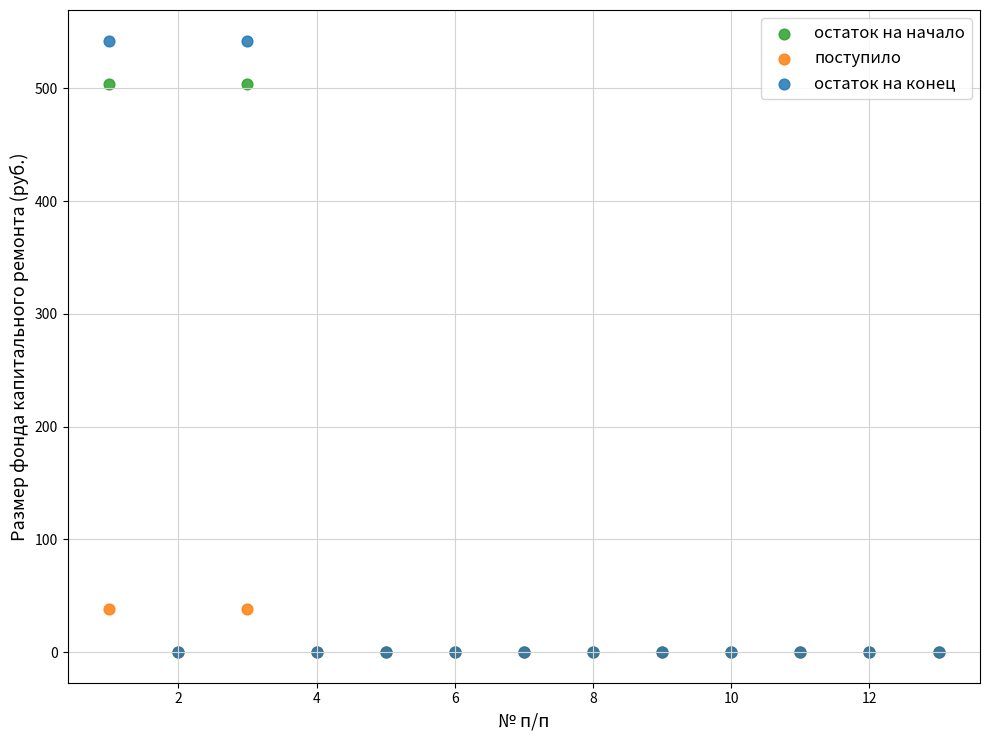

Which series reaches the maximum Y coordinate?

остаток на конец